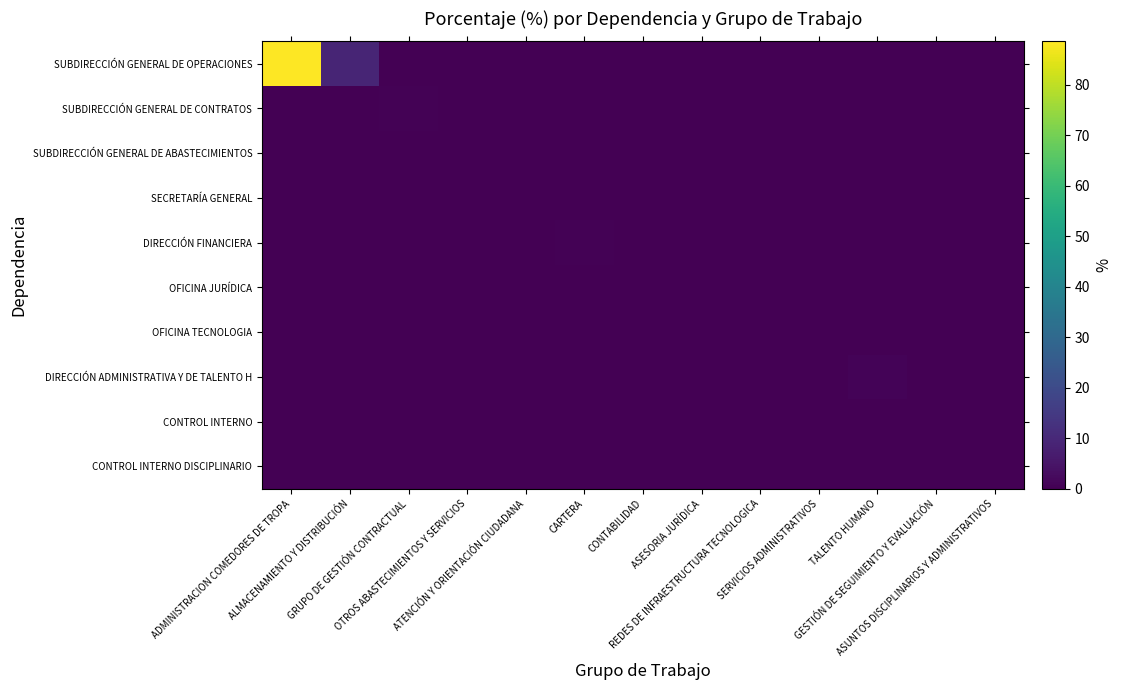

At ASUNTOS DISCIPLINARIOS Y ADMINISTRATIVOS, list the series in order from largest to smallest.

CONTROL INTERNO DISCIPLINARIO, SUBDIRECCIÓN GENERAL DE OPERACIONES, SUBDIRECCIÓN GENERAL DE CONTRATOS, SUBDIRECCIÓN GENERAL DE ABASTECIMIENTOS, SECRETARÍA GENERAL, DIRECCIÓN FINANCIERA, OFICINA JURÍDICA, OFICINA TECNOLOGIA, DIRECCIÓN ADMINISTRATIVA Y DE TALENTO H, CONTROL INTERNO